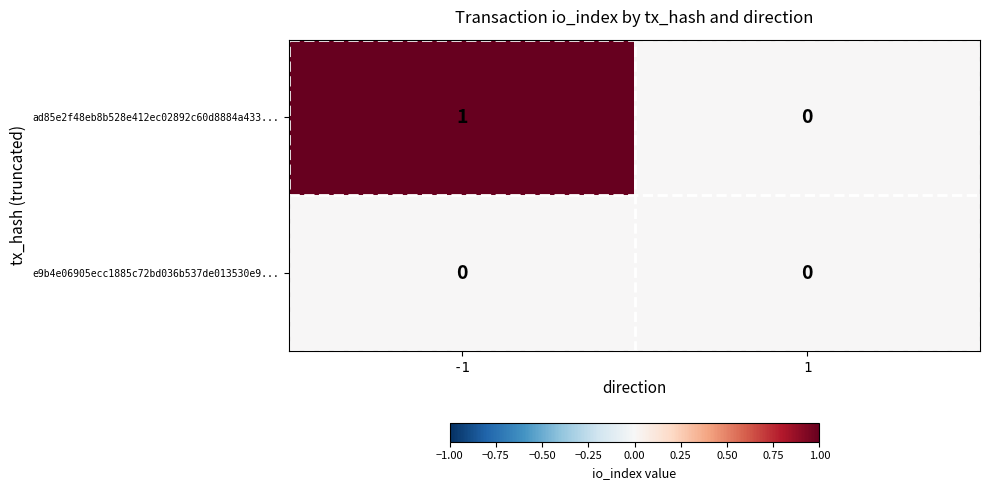

Which series has the widest spread of values?

ad85e2f48eb8b528e412ec02892c60d8884a433...